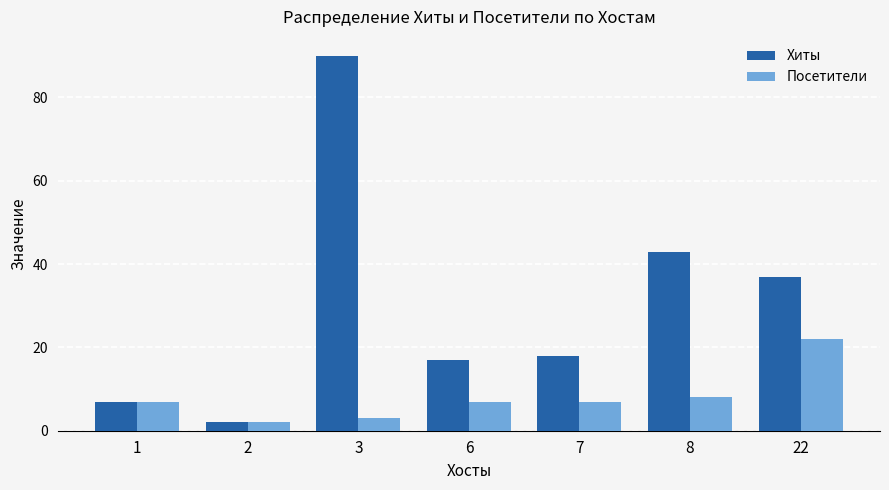

How many groups of bars are there?

7